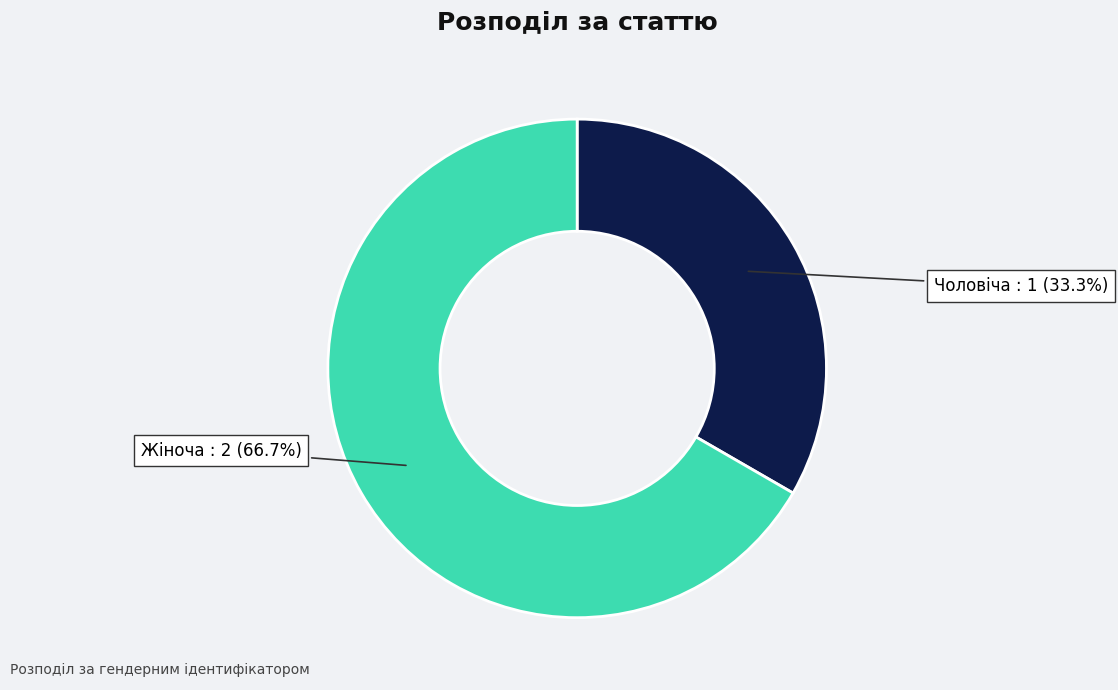

To the nearest percent, what portion does Жіноча represent?

67%